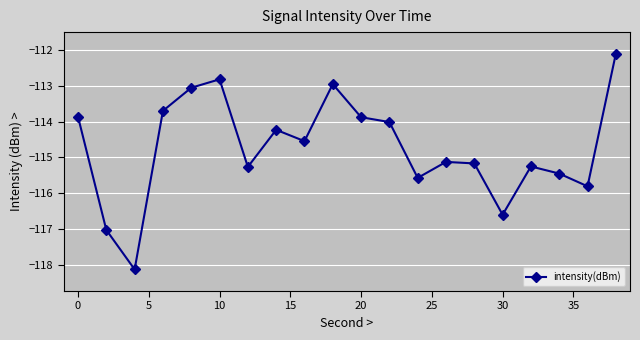

What is the value of the 11th point from the left?

-113.9